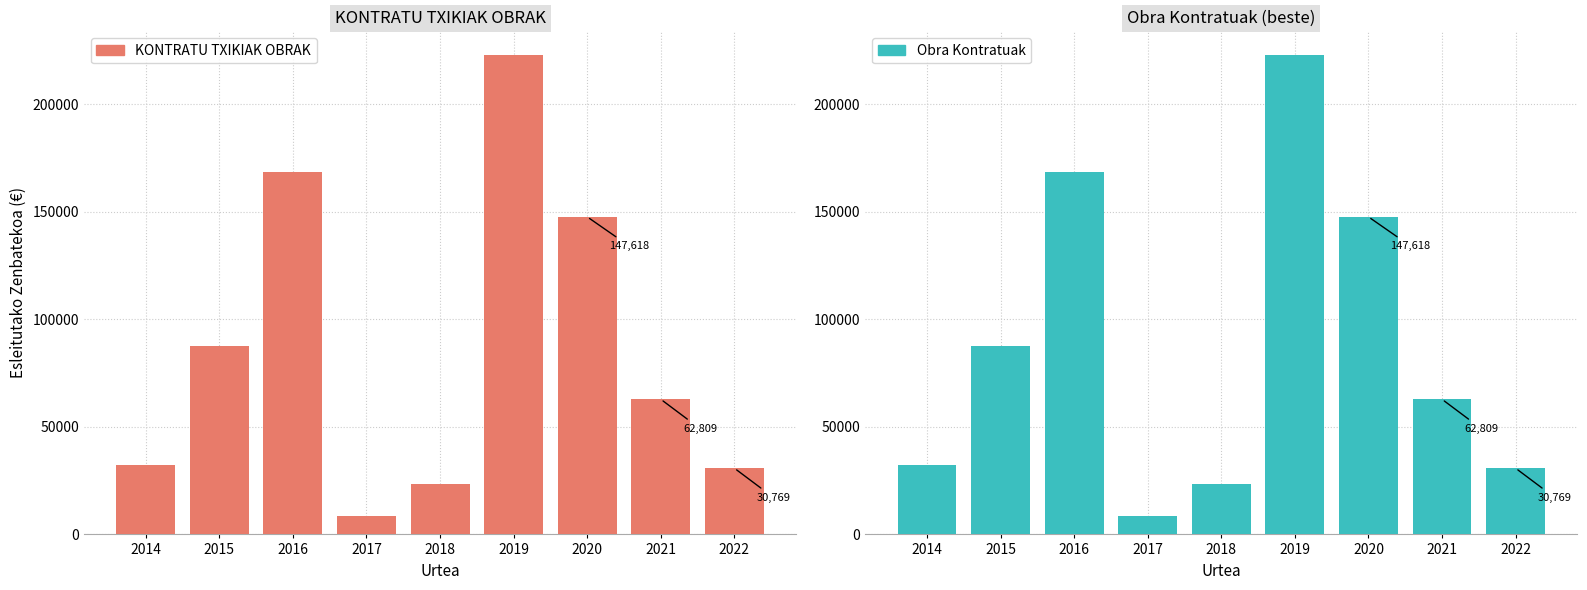

Reading left to right, list all the values displayed in this chart.

KONTRATU TXIKIAK OBRAK: 2014=32078.3	2015=87774.6	2016=168283.4	2017=8762.8	2018=23330.0	2019=222722.0	2020=147618.2	2021=62808.8	2022=30769.5
Obra Kontratuak: 2014=32078.3	2015=87774.6	2016=168283.4	2017=8762.8	2018=23330.0	2019=222722.0	2020=147618.2	2021=62808.8	2022=30769.5